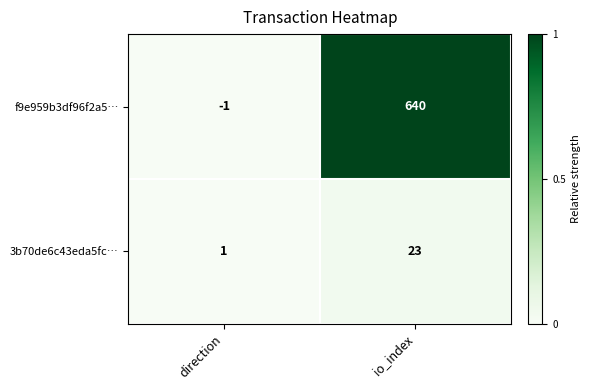

Which category has the highest value across all series?

io_index